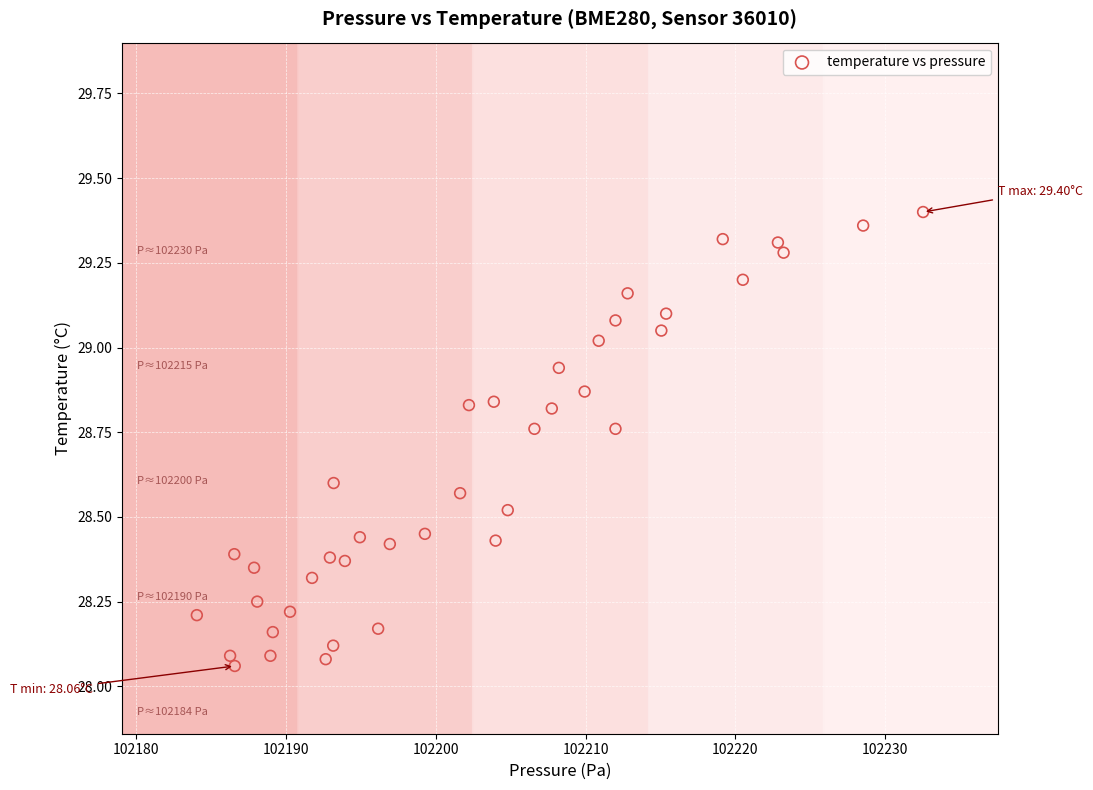

What is the range of Y values (max minus min)?

1.3